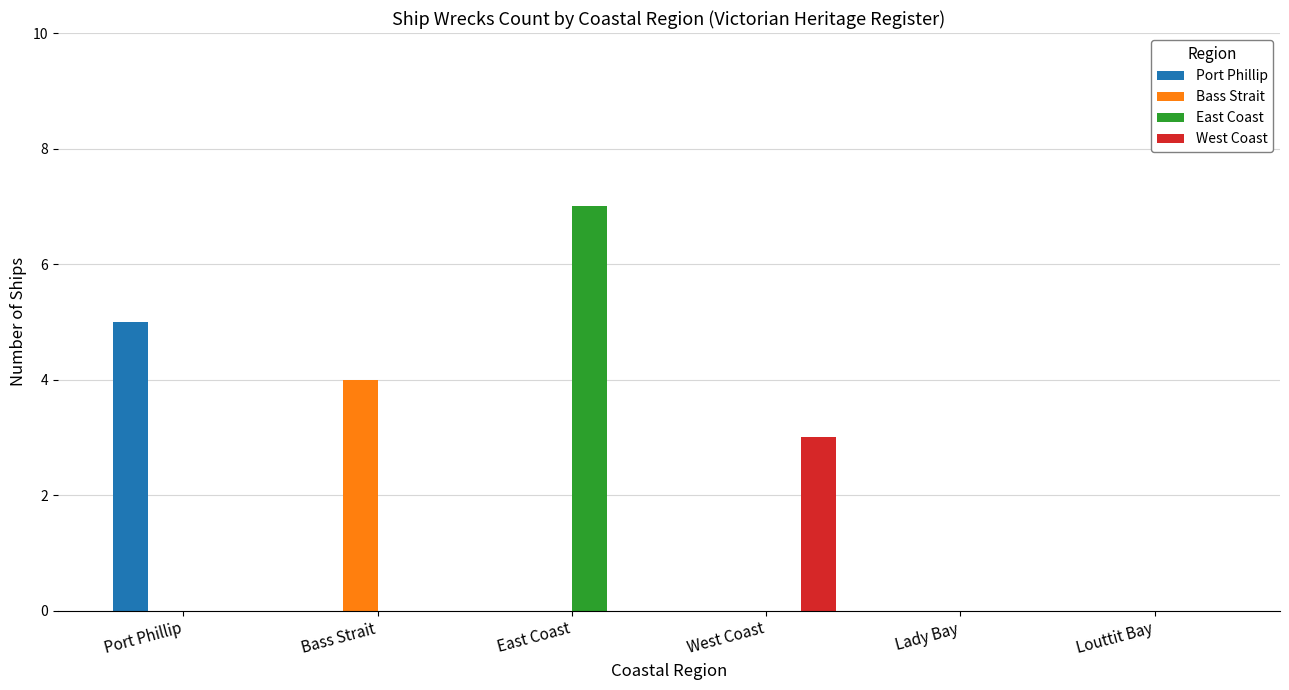

At which category is the sum across all series the highest?

East Coast